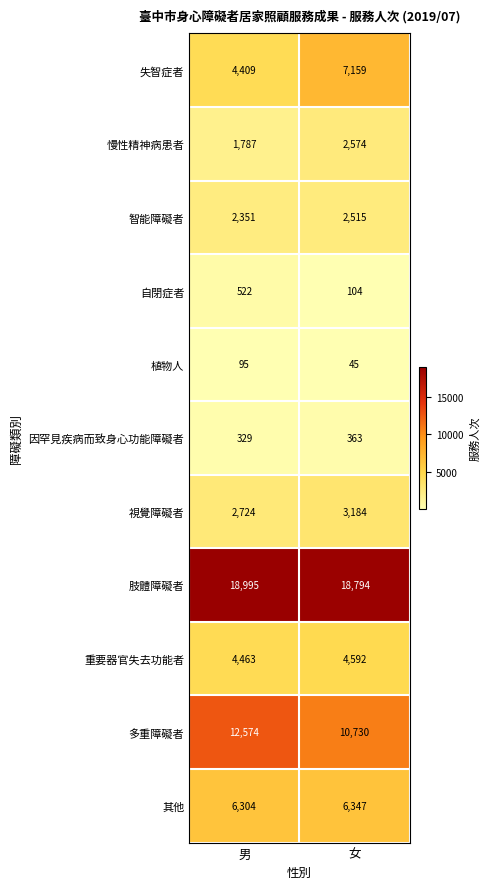

The value of 肢體障礙者 at 男 is 31093. True or false?

False